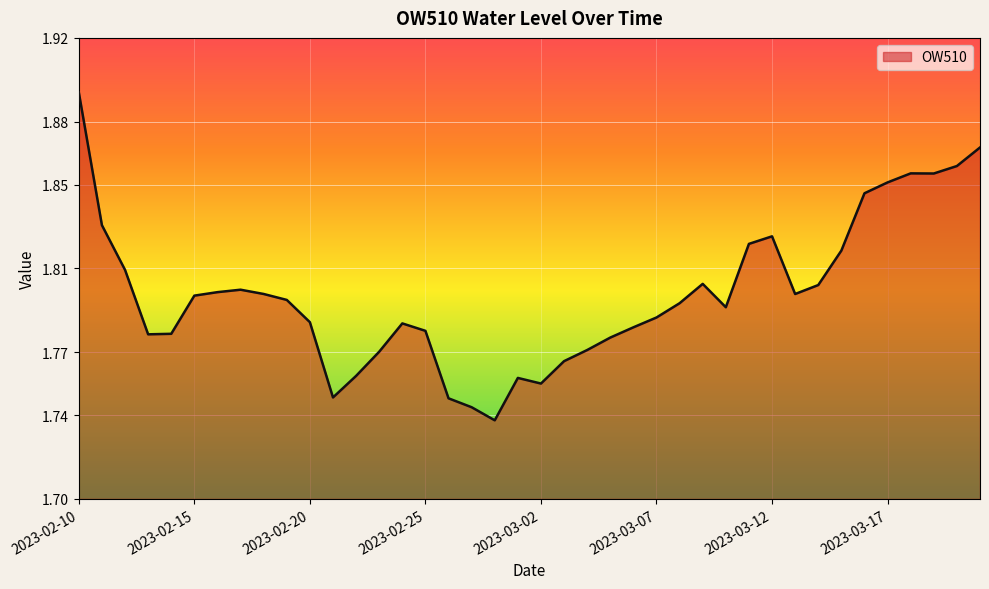

What is the label of the 10th point from the right?

2023-03-12